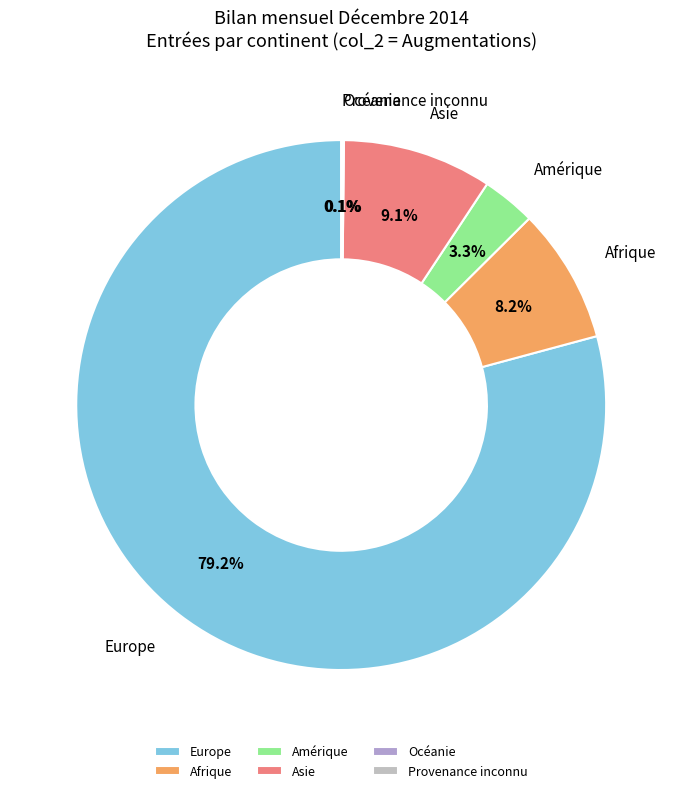

What percentage is the Afrique slice, to the nearest percent?

8%